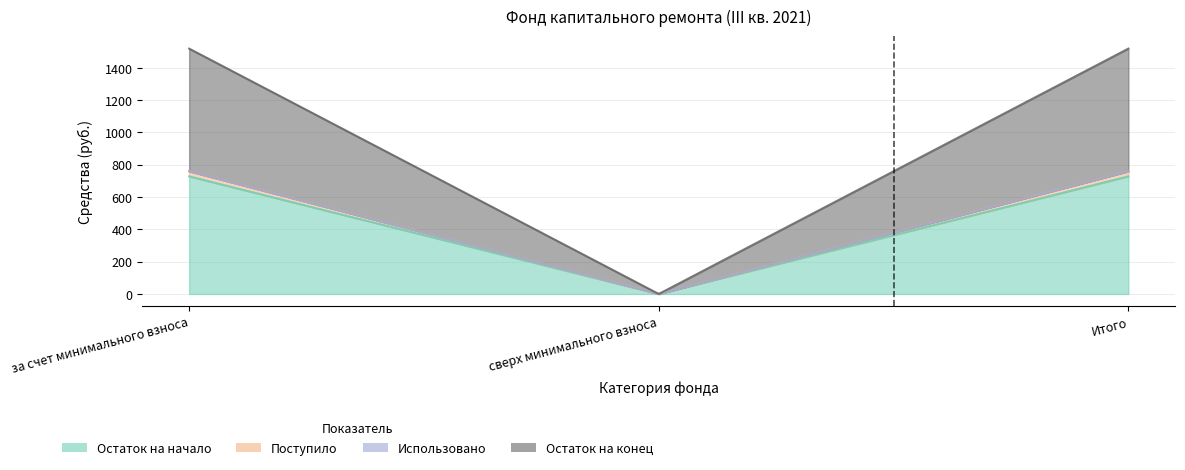

Which category has the highest value across all series?

за счет минимального взноса